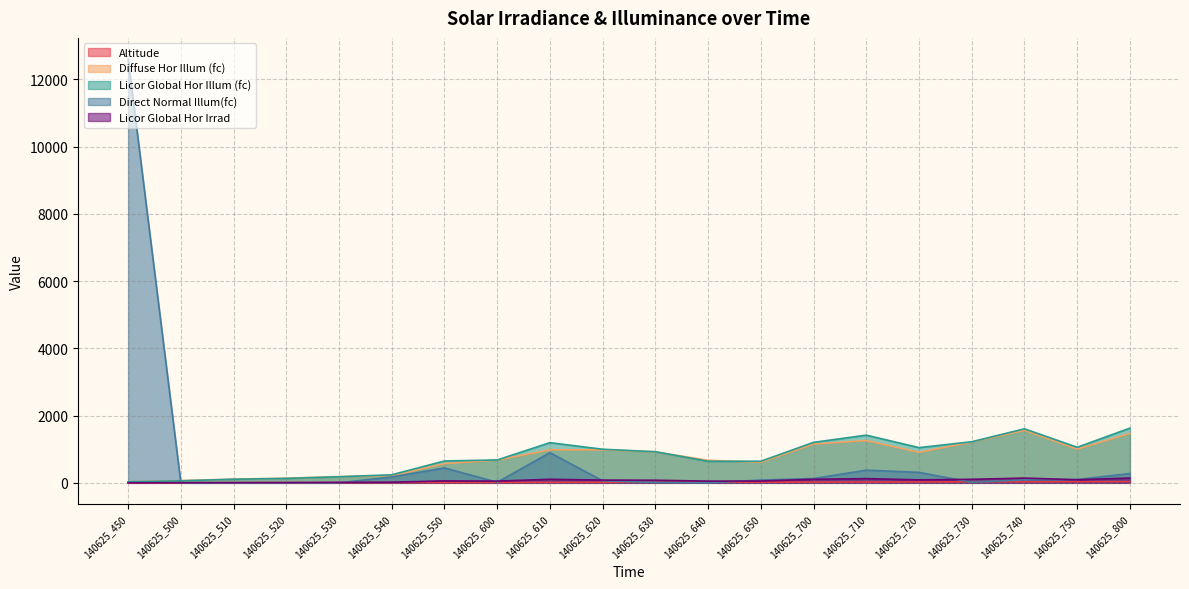

At which category is the sum across all series the highest?

140625_450